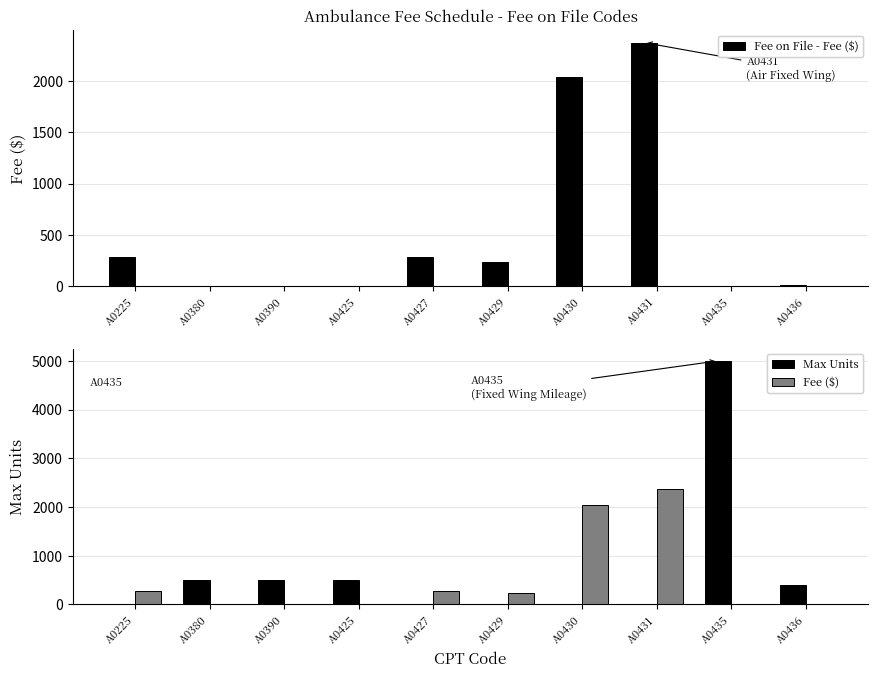

The value of Gen F5:7 – Fee ($) at A0390 is 5.3. True or false?

True